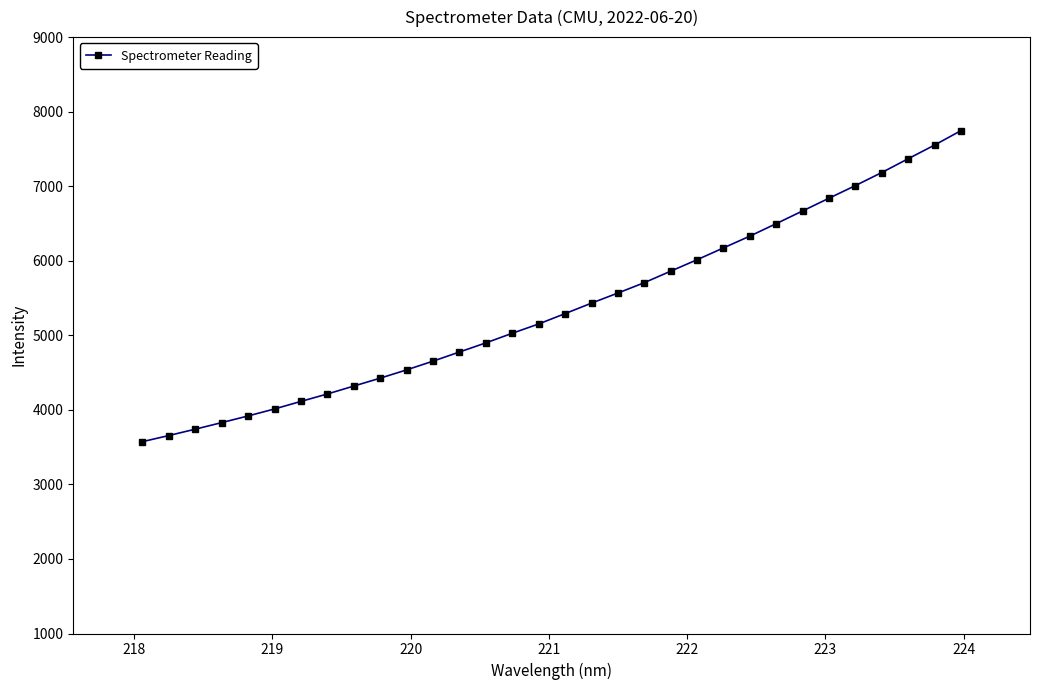

What is the maximum value shown in the chart?

7744.6